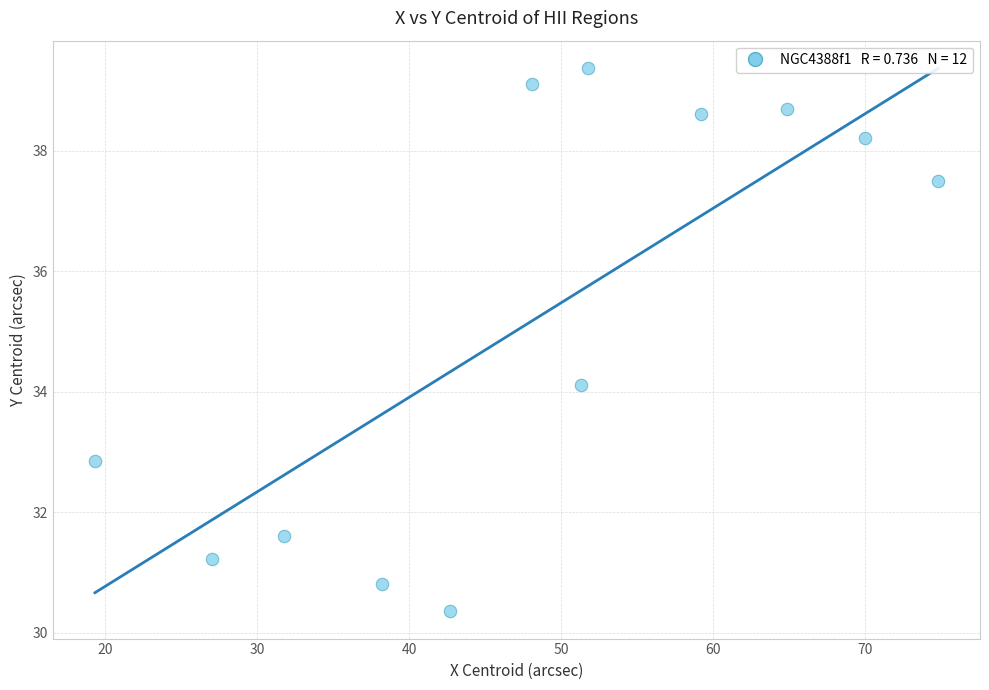

What Y value in the scatter plot is closest to 34?

34.1